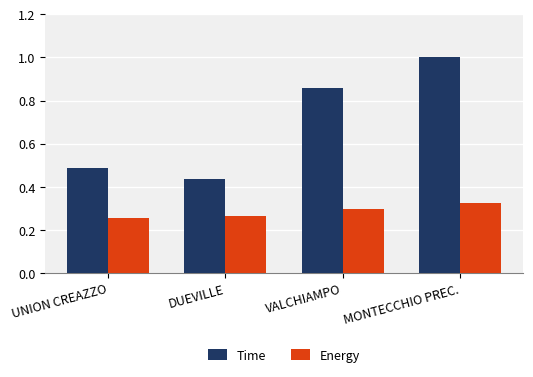

Which series has the largest total across all categories?

Time